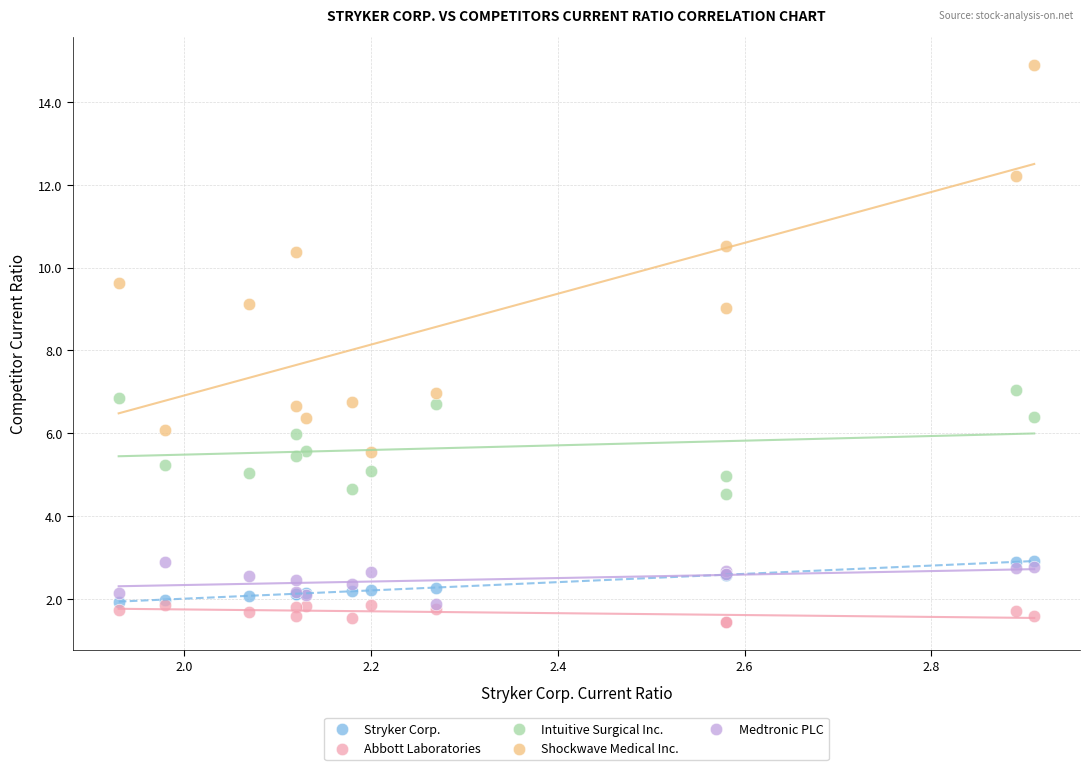

Which series has the largest Y range (max minus min)?

Shockwave Medical Inc.